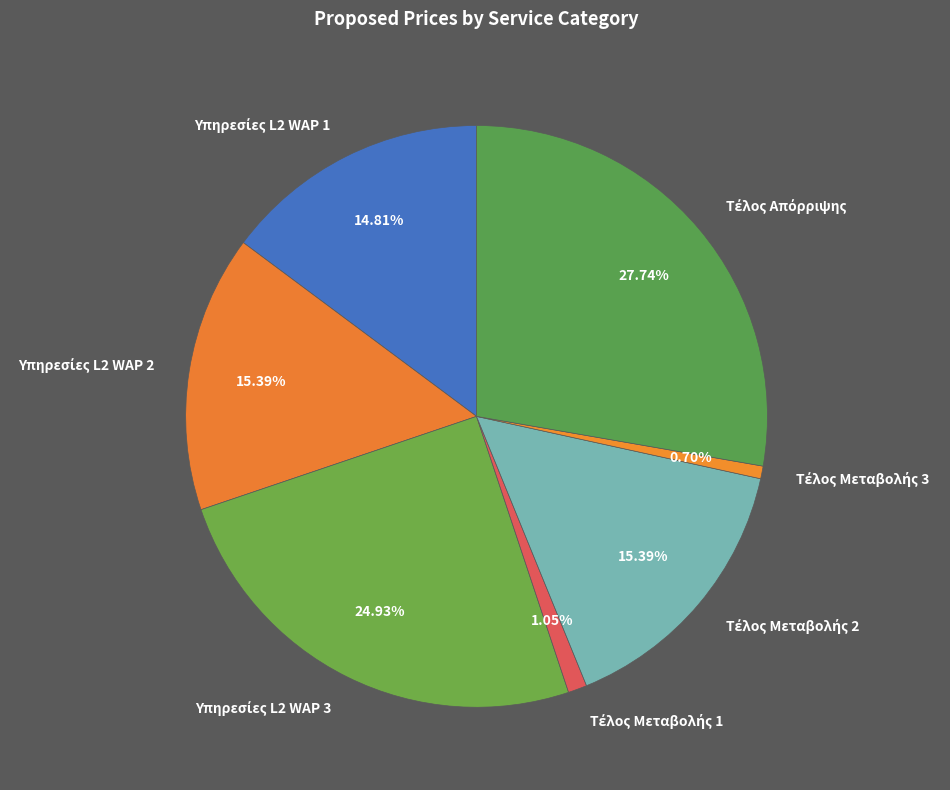

Is there any slice that represents more than half of the pie?

No